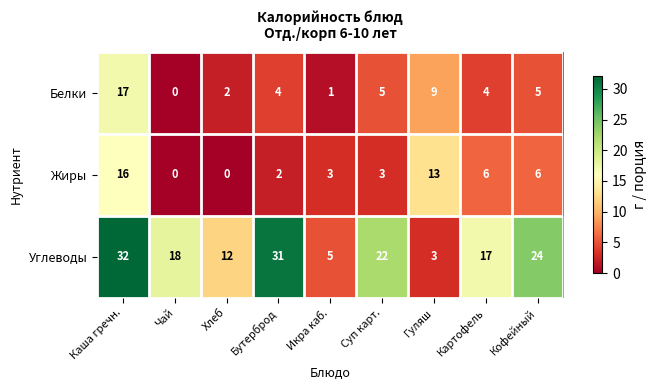

How many categories are shown in the chart?

9